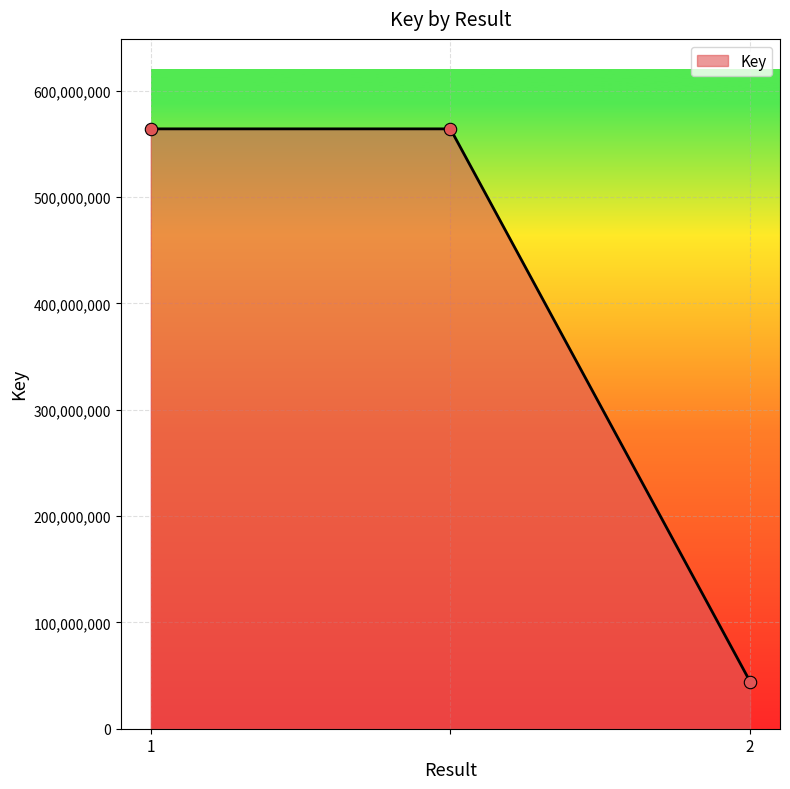

What is the average value?

390963286